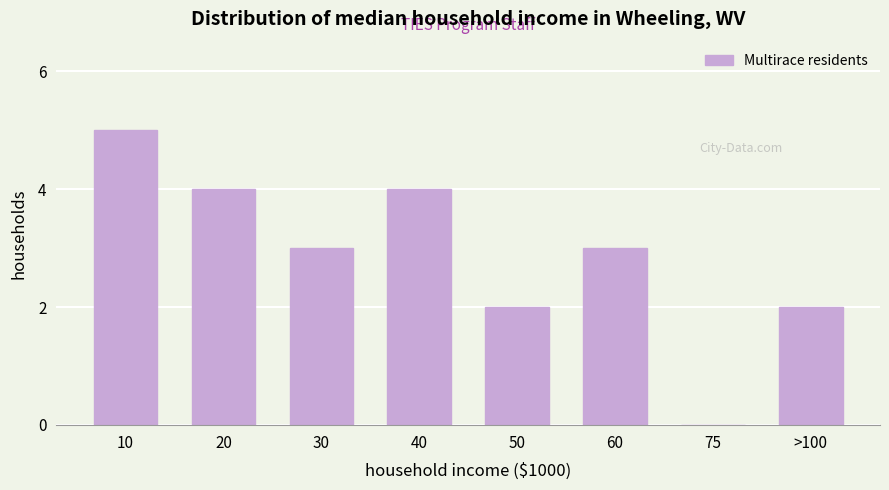

Reading right to left, extract all data points from this chart.

>100=2	75=0	60=3	50=2	40=4	30=3	20=4	10=5